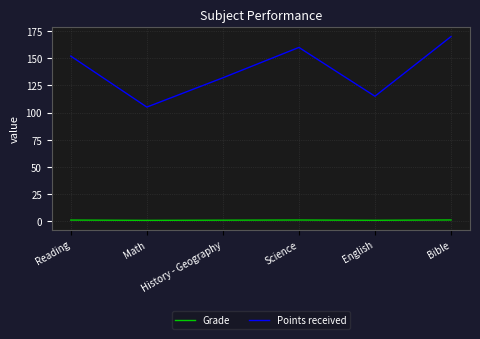

True or false: Points received has a value of 184.5 at History - Geography.

False